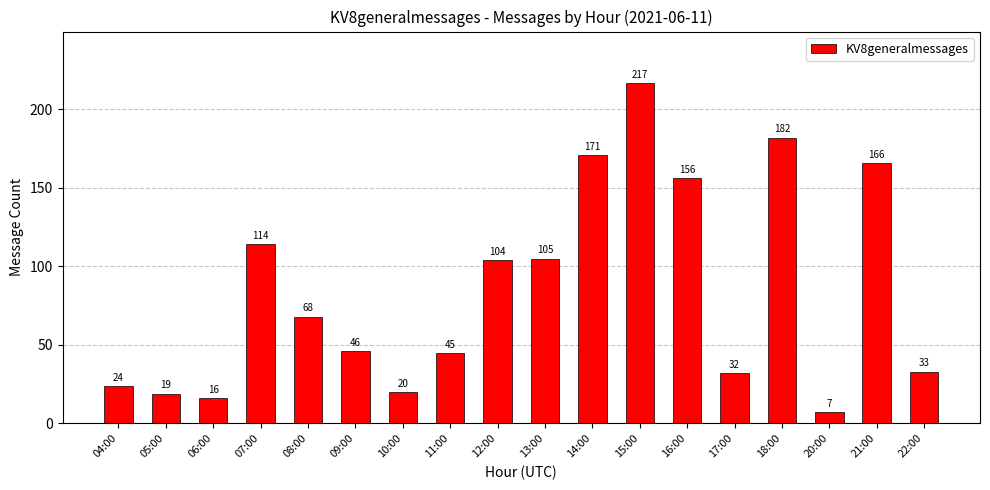

How many distinct data groups are displayed?

1